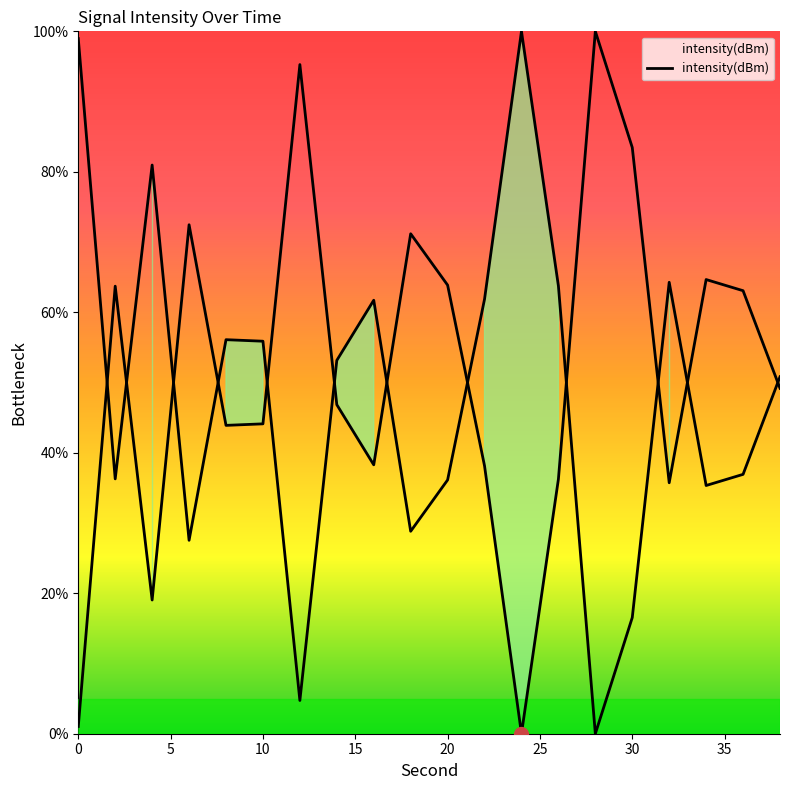

True or false: there are more than 0 points higher than both neighbors.

True